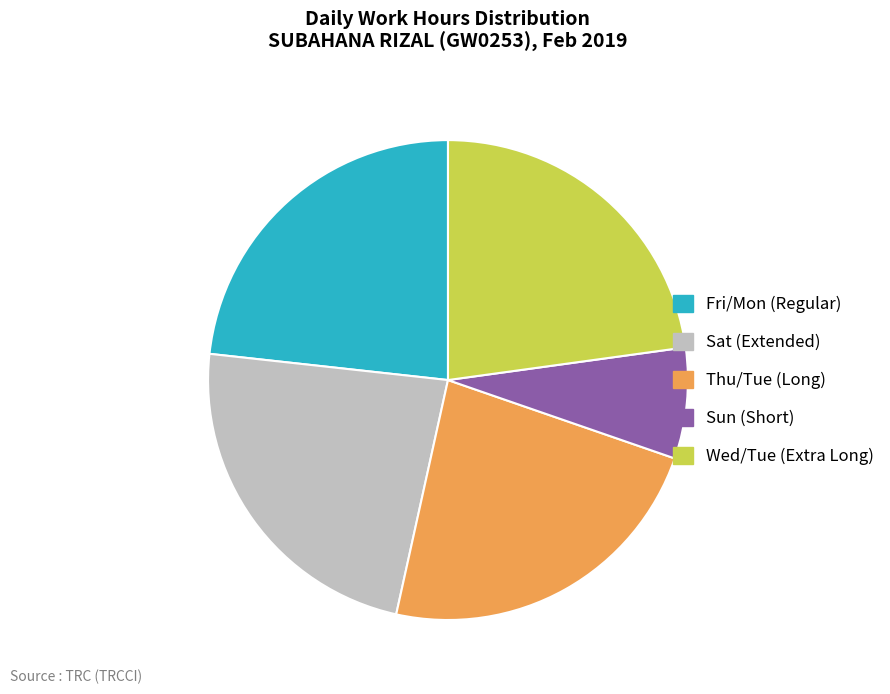

Do Wed/Tue (Extra Long) and Sun (Short) together represent more than half of the pie?

No